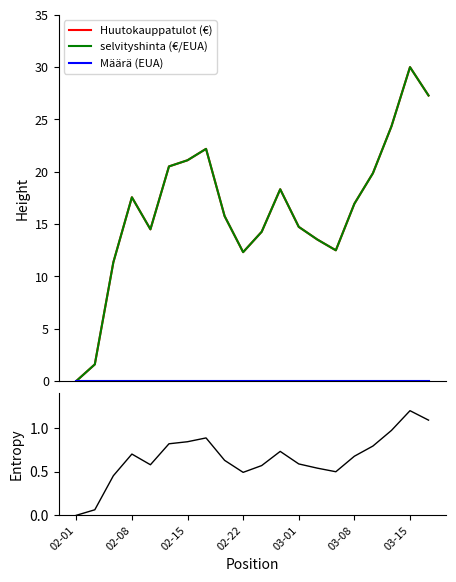

True or false: Määrä (EUA) and Entropy intersect in this chart.

False